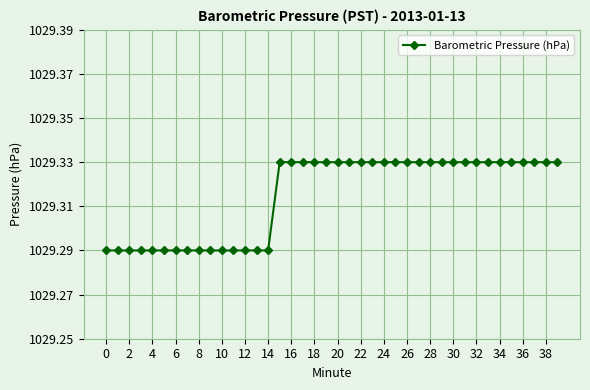

How many values are between 1029 and 1030?

40